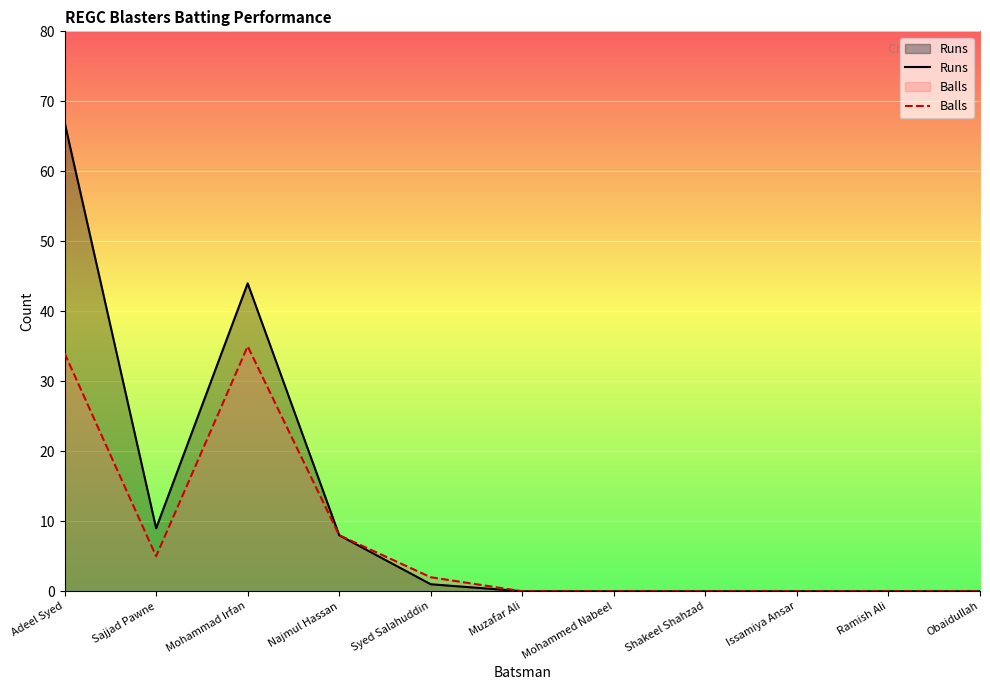

Is it true that Runs equals 0 at Muzafar Ali?

True